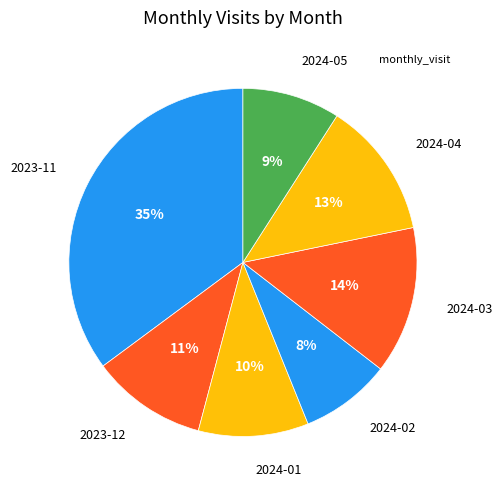

Is there a majority slice in this chart?

No